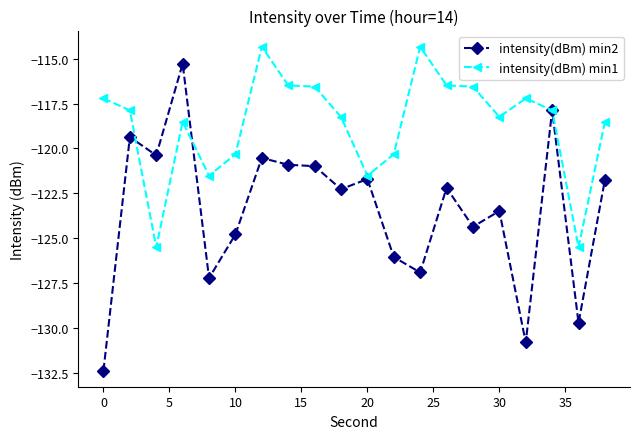

True or false: intensity(dBm) min2 has more than 2 points higher than both neighbors.

True